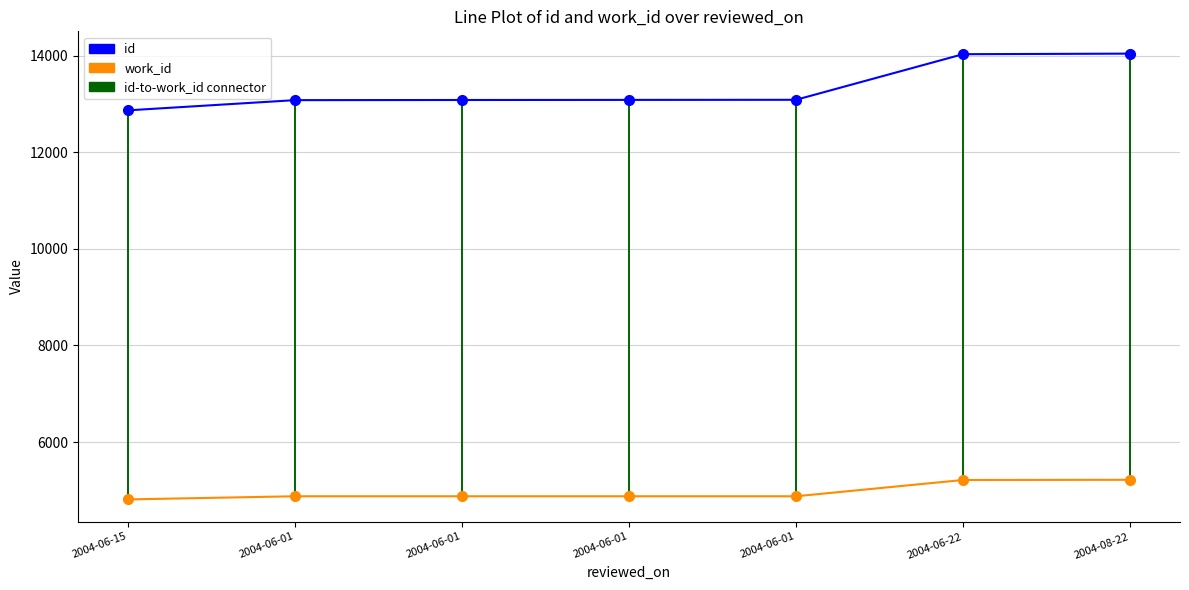

How many categories are shown in the chart?

7